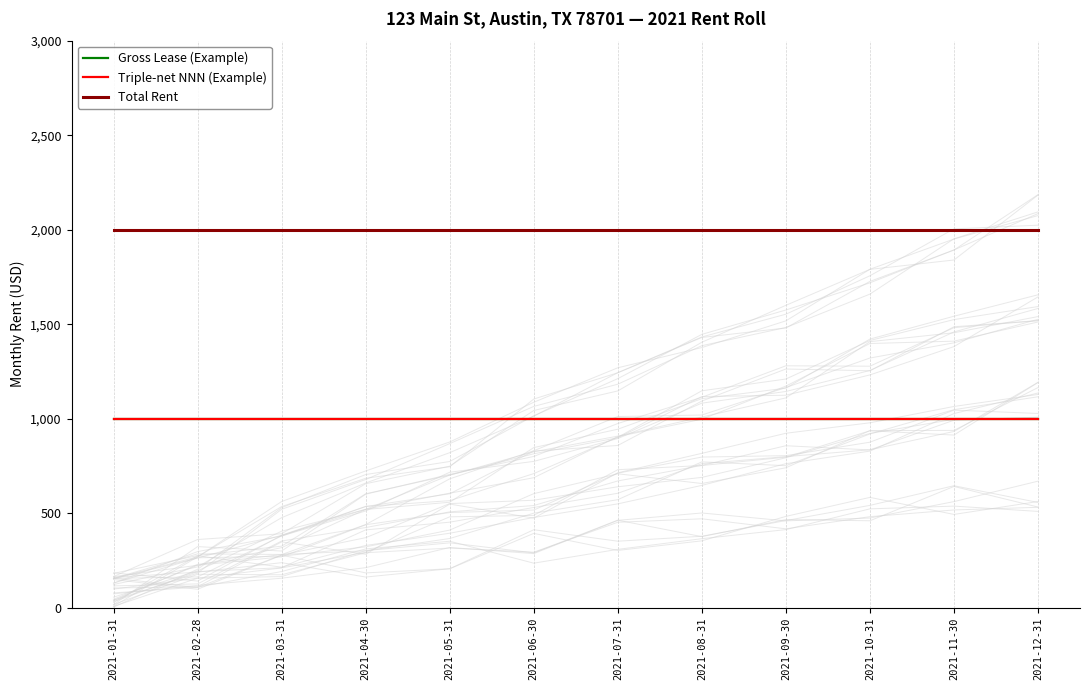

True or false: Total Rent and Gross Lease (Example) cross at least once.

False